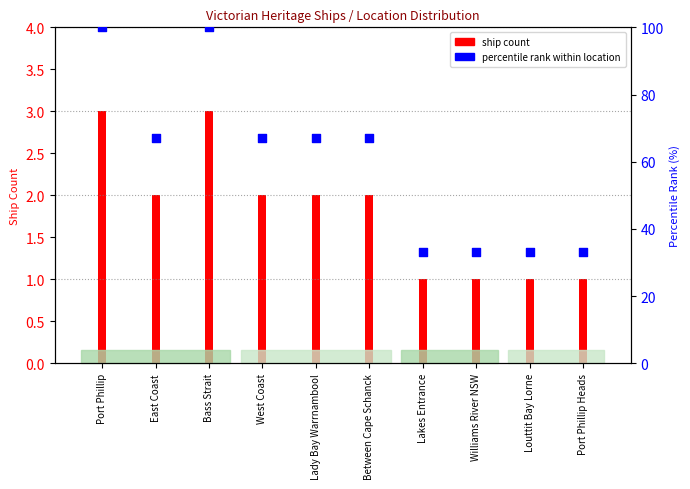

What is the ratio of the value at Bass Strait to the value at East Coast?

1.5